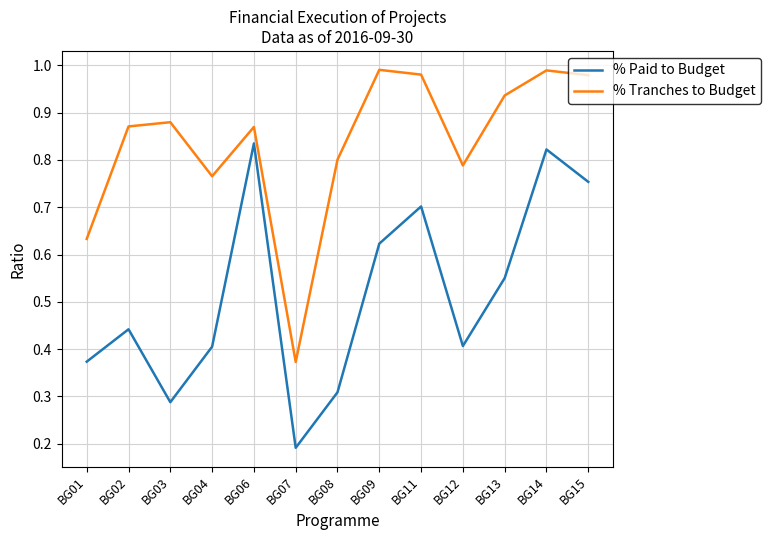

Which series changed the most between BG02 and BG13?

% Paid to Budget